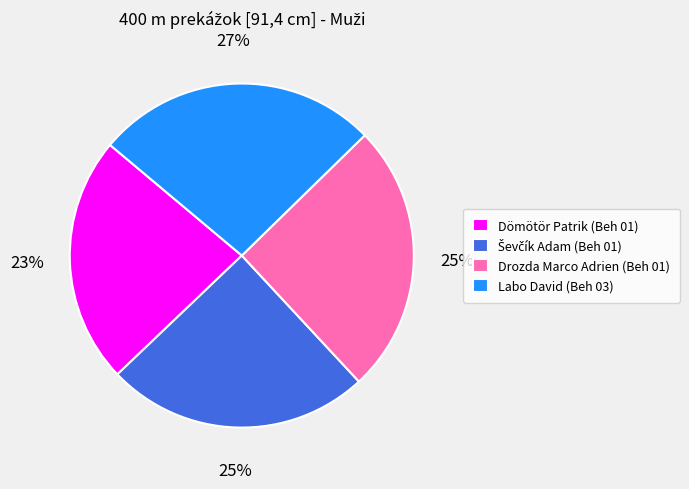

The Dömötör Patrik (Beh 01) slice represents 10% of the pie. True or false?

False